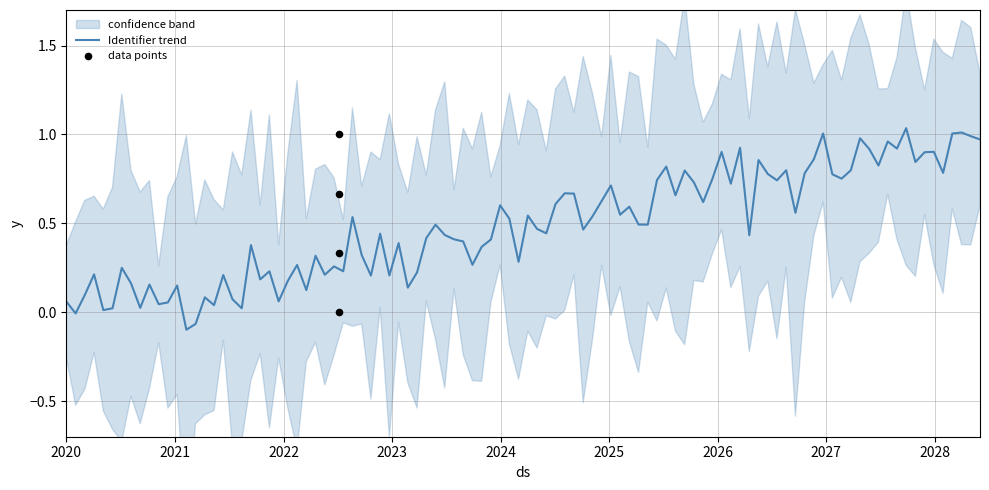

Which has a higher value, 2022-07-06 or 2022-07-06?

2022-07-06